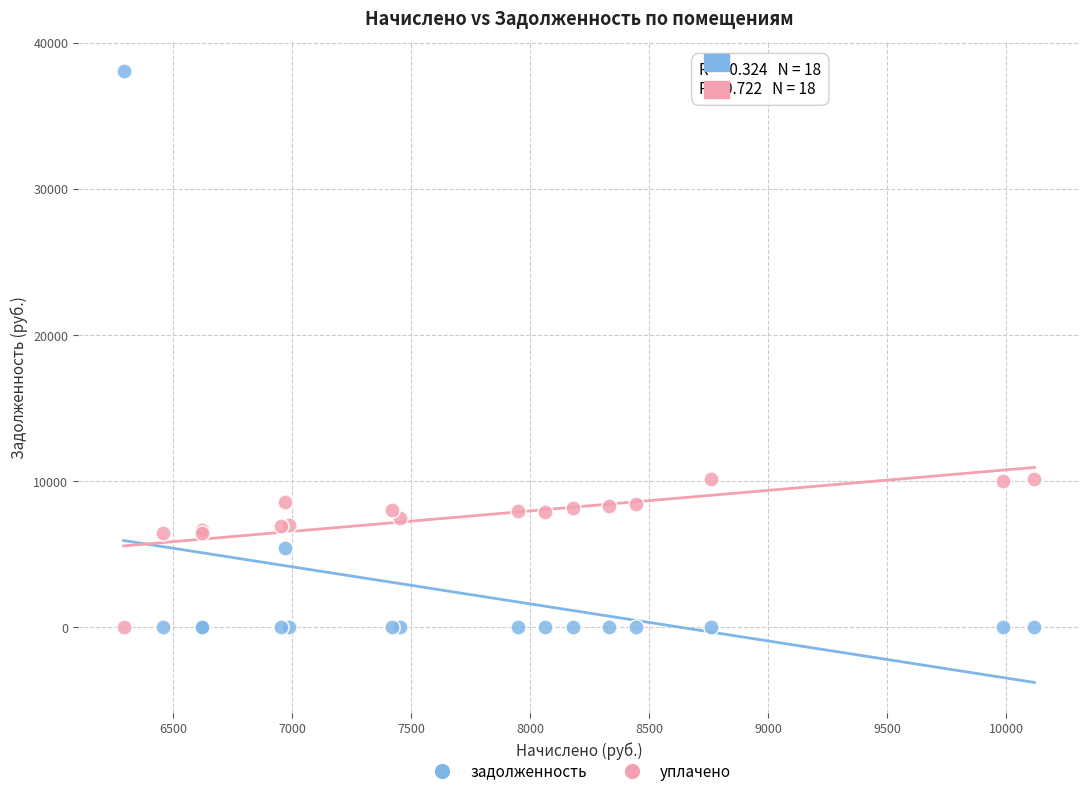

Which series reaches the maximum Y coordinate?

задолженность